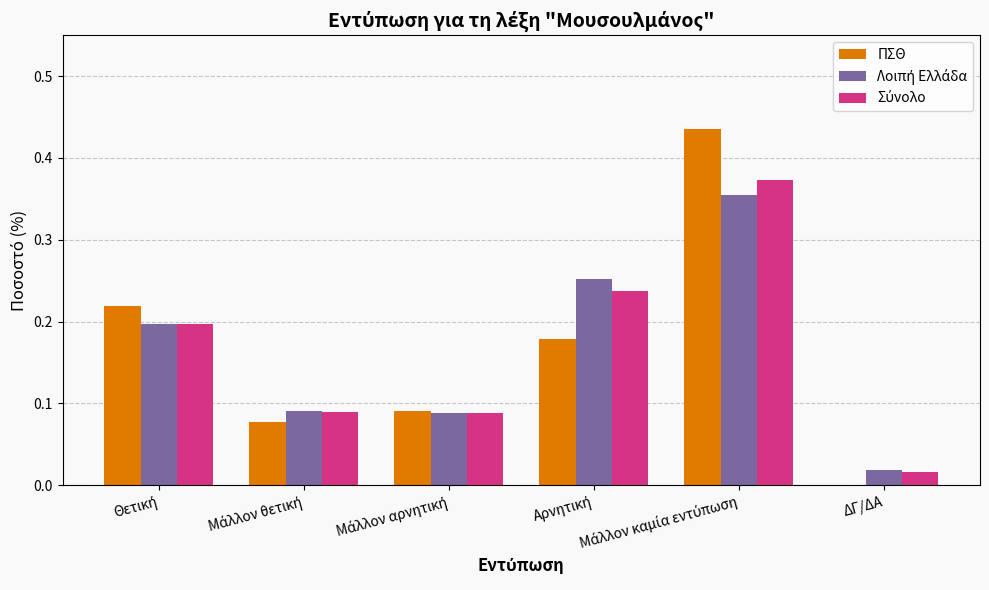

What is the sum of all ΠΣΘ values?

1.0